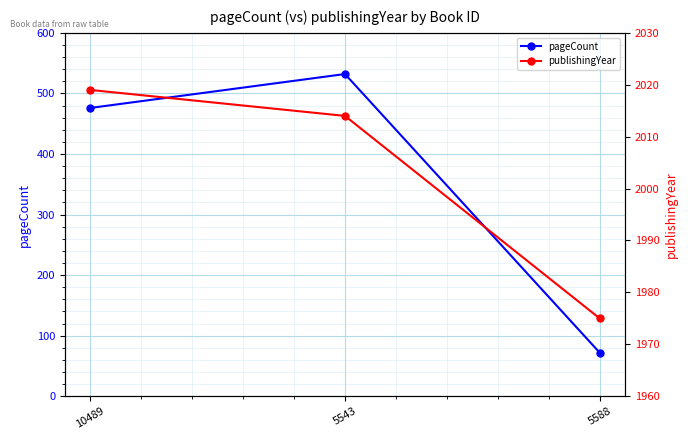

What is the difference between the maximum and minimum values in the pageCount series?

460